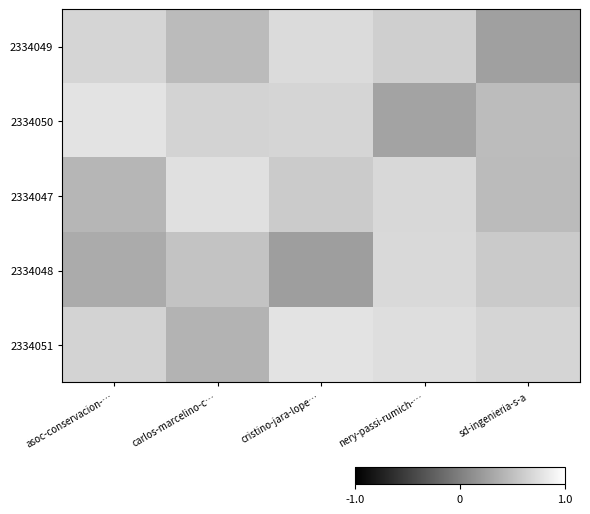

Count the number of categories in the chart.

5